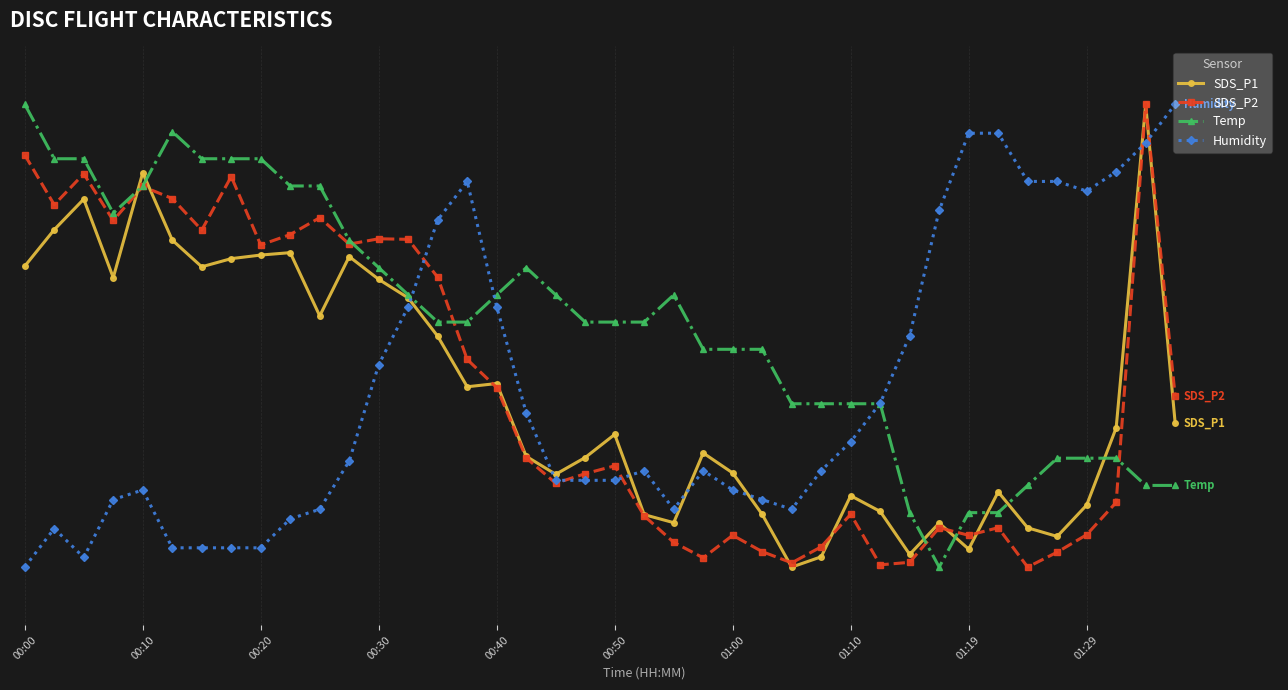

Is this an area chart (filled region under the line)?

No